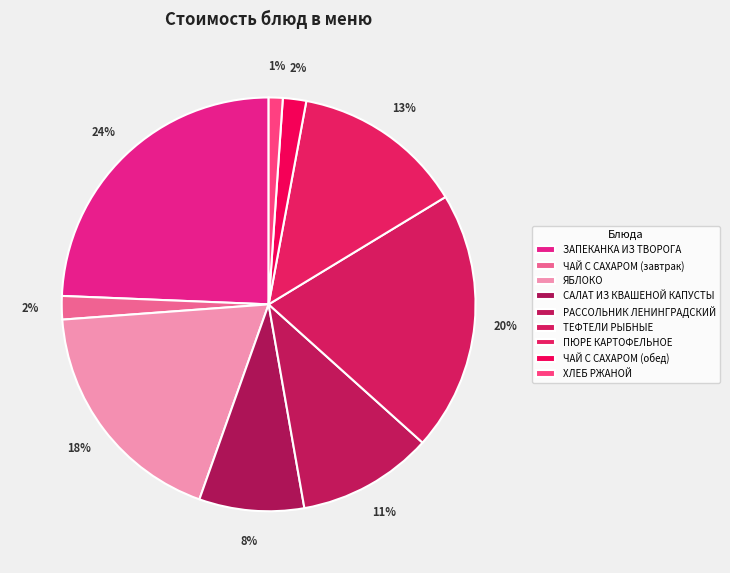

The ТЕФТЕЛИ РЫБНЫЕ slice represents 20% of the pie. True or false?

True